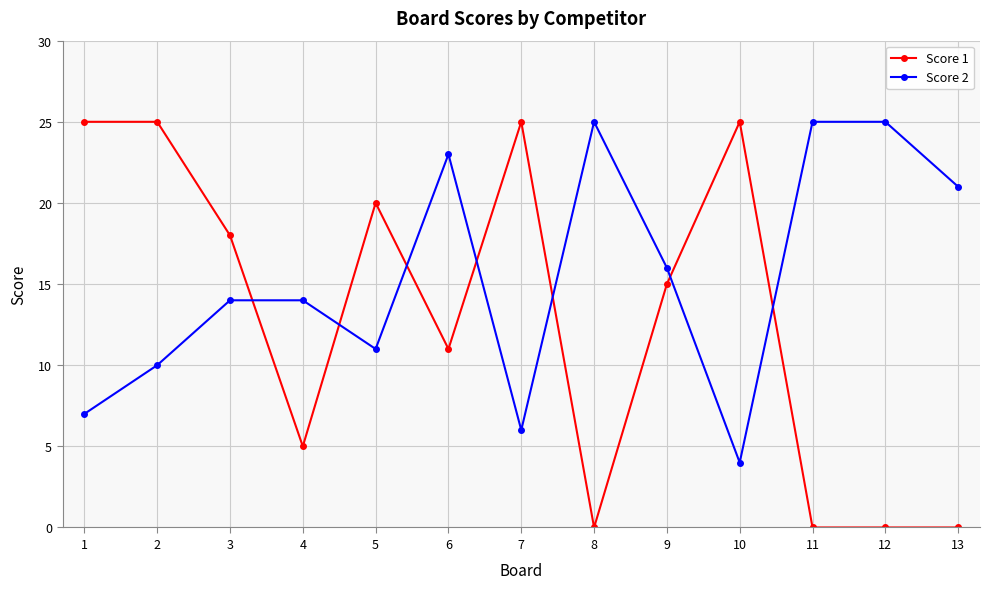

At which category does Score 1 reach its first local valley?

4